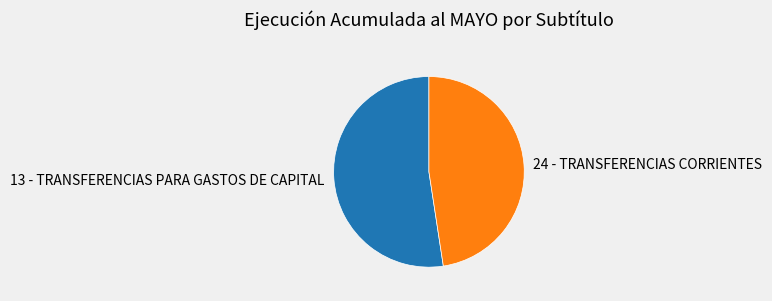

Is there any slice that represents more than half of the pie?

Yes